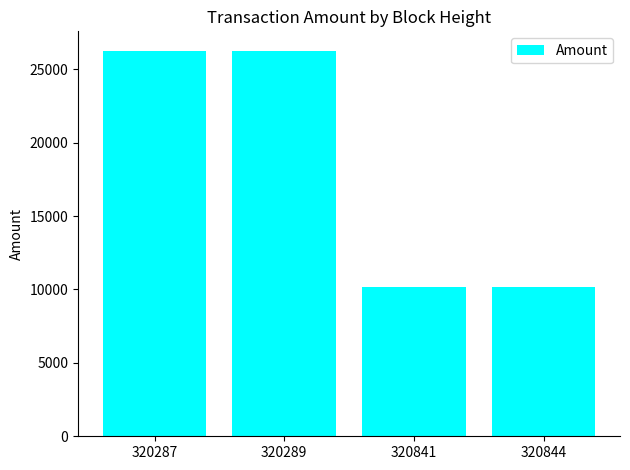

True or false: the data shows 26271 at 320287.

True